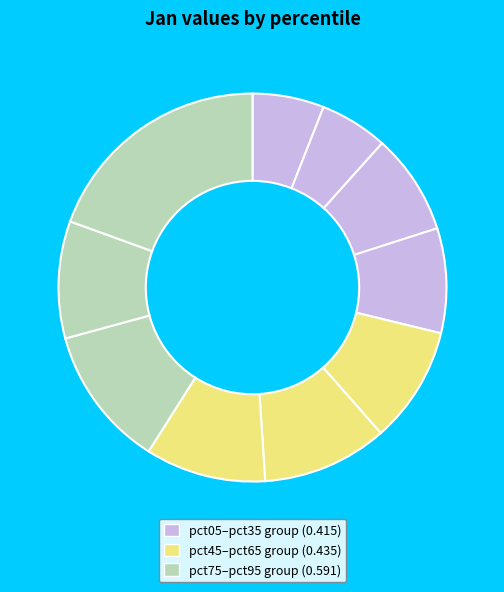

How many slices are in this pie chart?

10